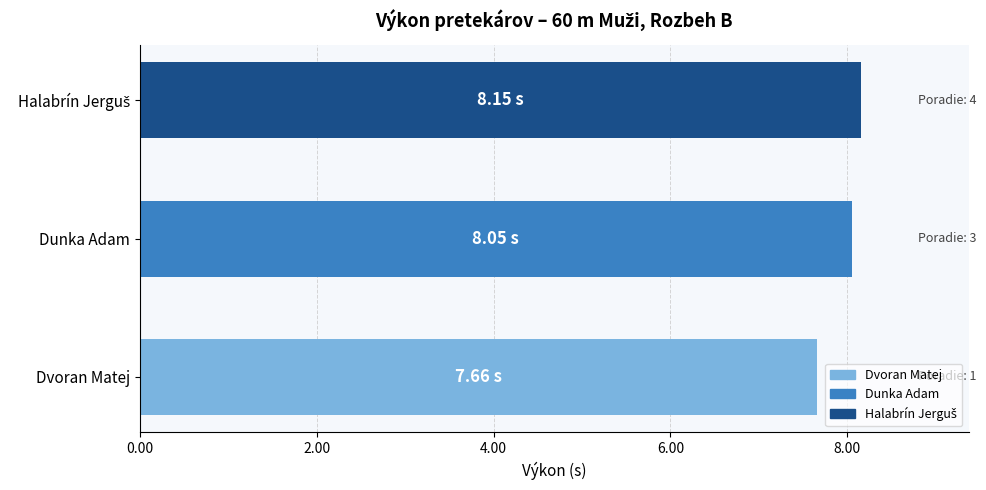

How many data points does each series have?

3